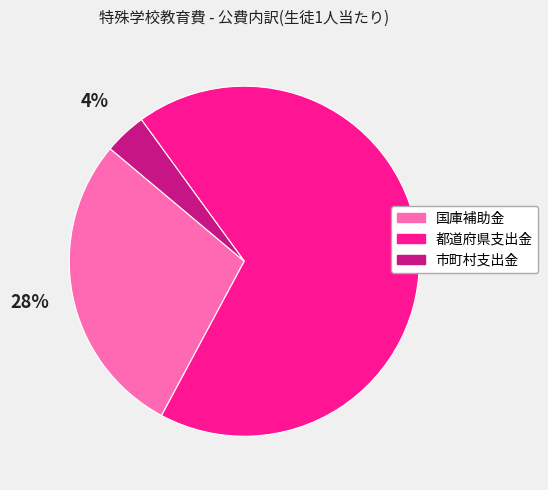

The 都道府県支出金 slice represents 54% of the pie. True or false?

False